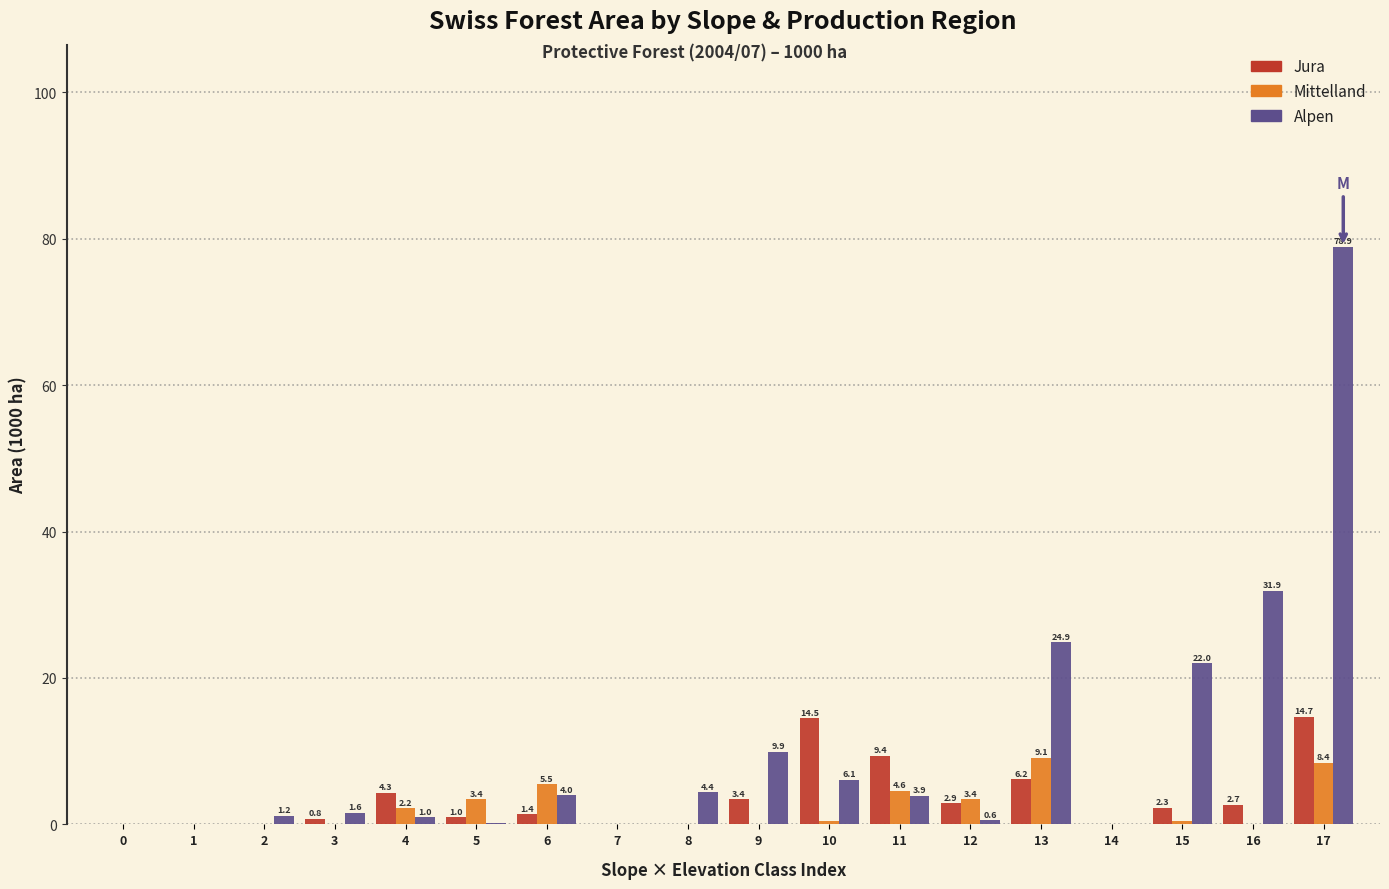

Reading left to right, what are all the values shown in this chart?

Jura: 0=0.0	1=0.0	2=0.0	3=0.8	4=4.3	5=1.0	6=1.4	7=0.0	8=0.0	9=3.4	10=14.5	11=9.4	12=2.9	13=6.2	14=0.0	15=2.3	16=2.7	17=14.7
Mittelland: 0=0.0	1=0.0	2=0.0	3=0.0	4=2.2	5=3.4	6=5.5	7=0.0	8=0.0	9=0.0	10=0.4	11=4.6	12=3.4	13=9.1	14=0.0	15=0.4	16=0.0	17=8.4
Alpen: 0=0.0	1=0.0	2=1.2	3=1.6	4=1.0	5=0.2	6=4.0	7=0.0	8=4.4	9=9.9	10=6.1	11=3.9	12=0.6	13=24.9	14=0.0	15=22.0	16=31.9	17=78.9